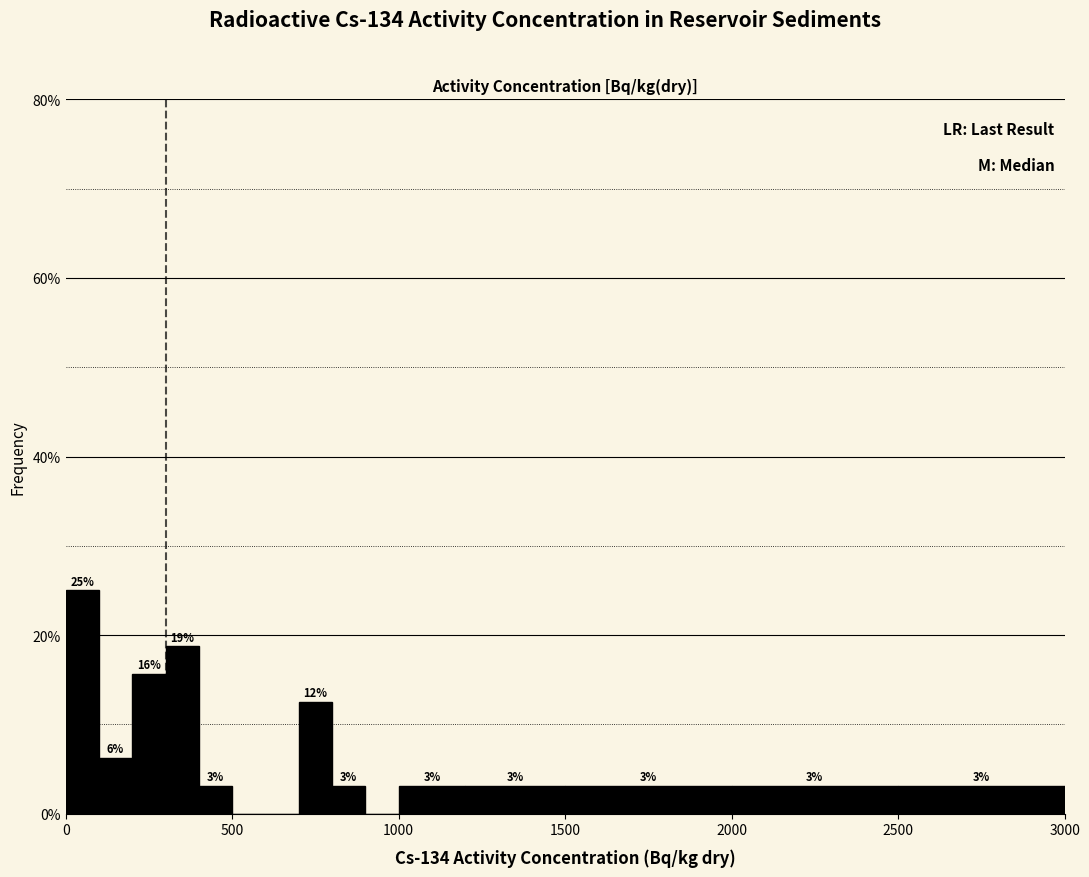

Around what value on the x-axis is the tallest bar? Give the approximate position of its centre, as read against the axis.

50